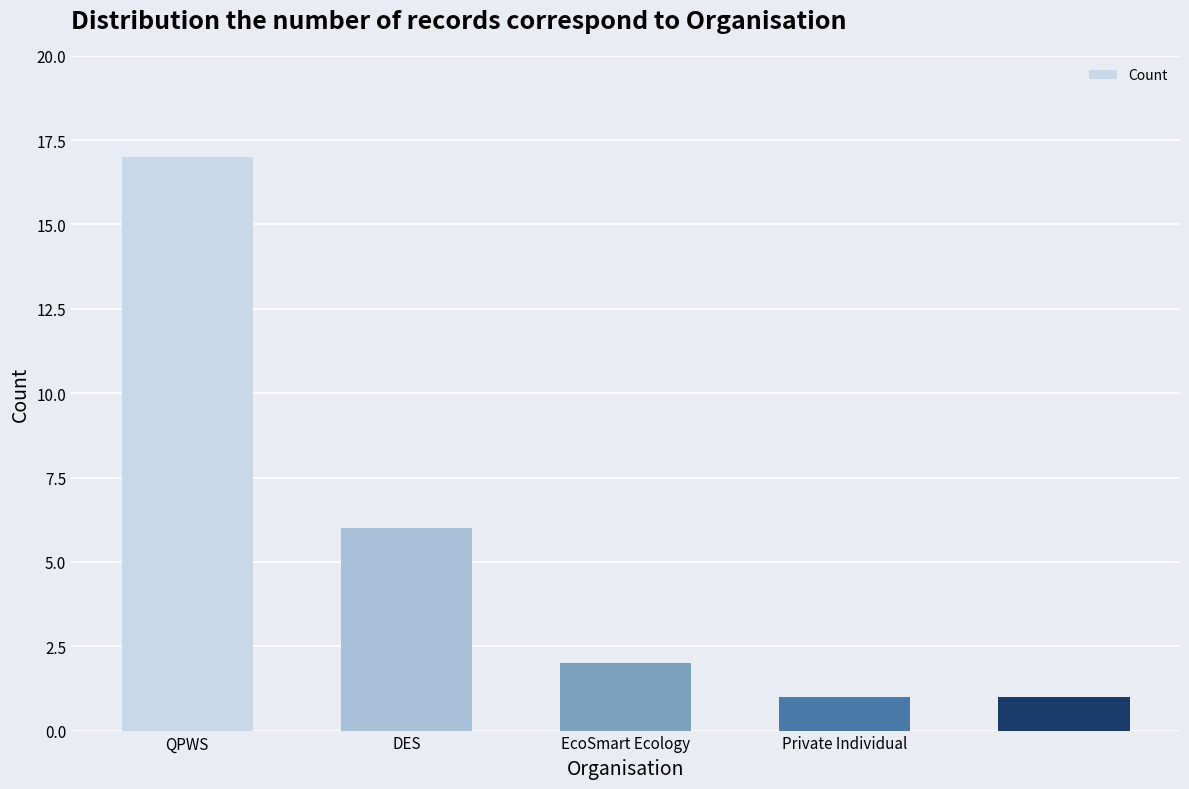

What is the difference between the maximum and minimum values?

16